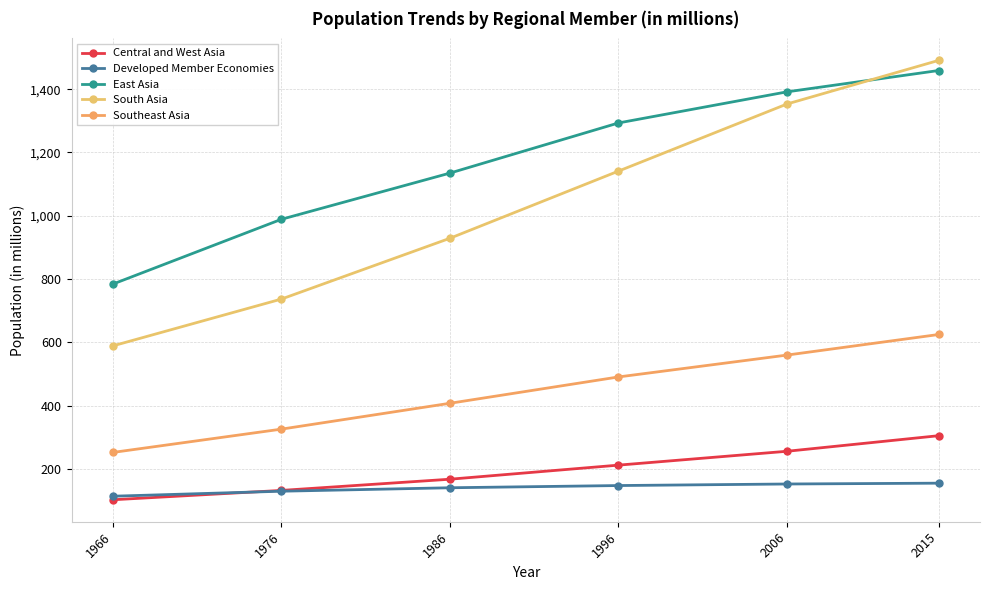

How many values in the Central and West Asia series exceed 212?

3